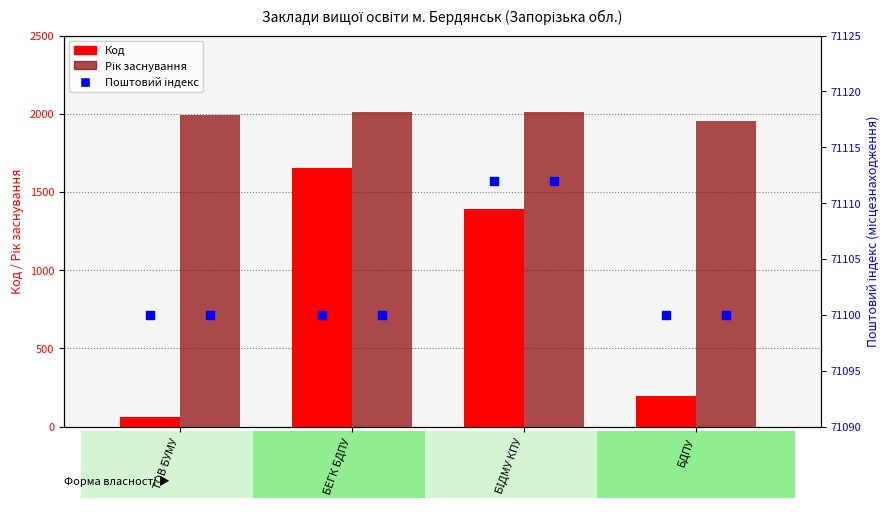

Which series has the largest total across all categories?

Рік заснування